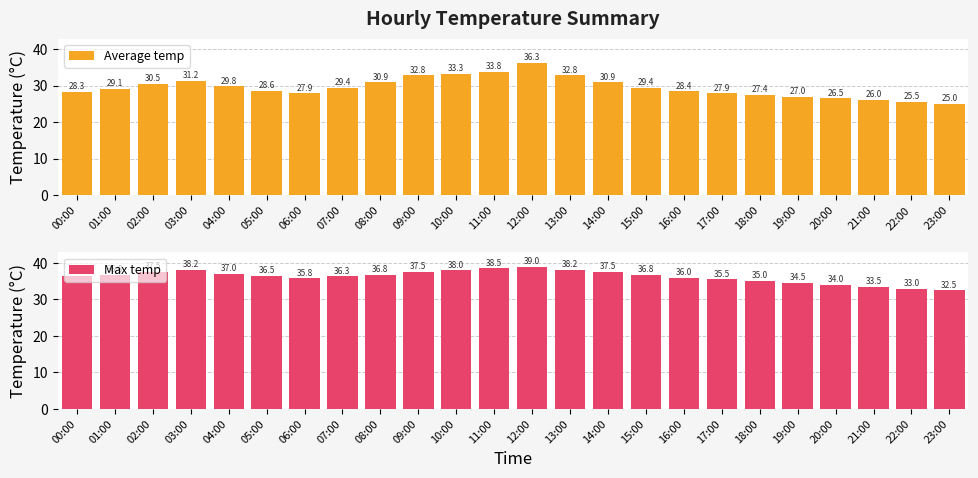

What is the difference between the maximum and minimum values in the Max temp series?

6.5